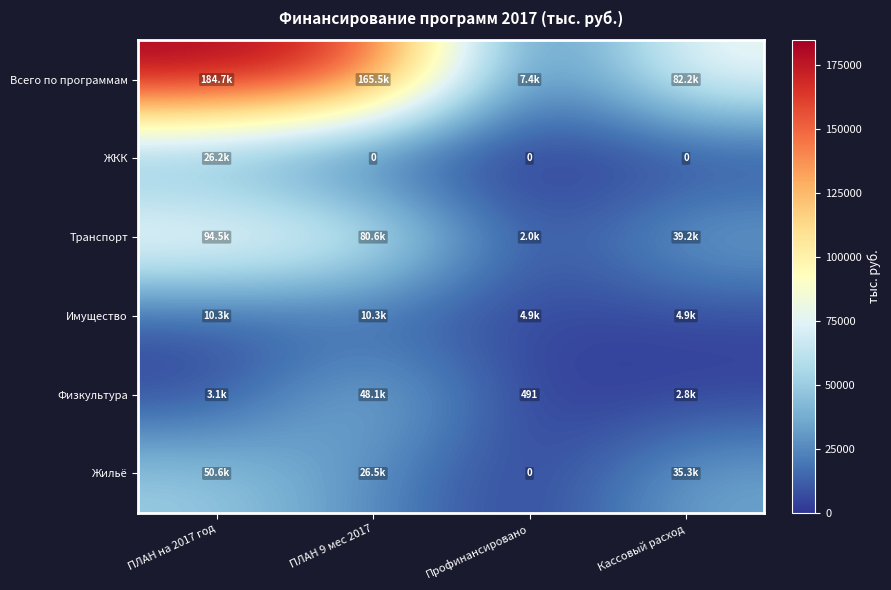

How many distinct data groups are displayed?

6